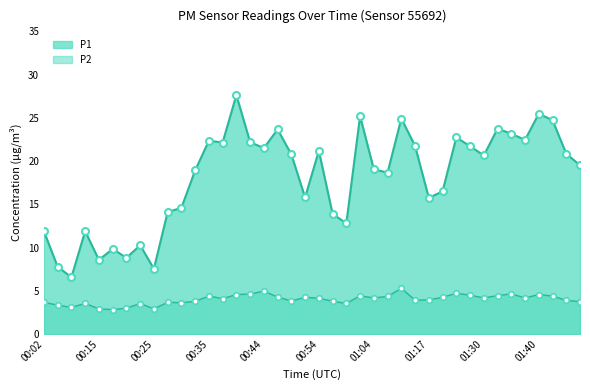

List the labels in order of P2 value, smallest first.

00:18, 00:15, 00:25, 00:20, 00:07, 00:04, 00:23, 00:09, 00:59, 00:30, 00:02, 00:27, 01:48, 00:32, 00:57, 00:49, 01:45, 01:15, 01:17, 00:37, 00:54, 01:04, 01:30, 01:38, 00:52, 01:20, 00:47, 01:09, 00:35, 01:43, 01:01, 01:33, 01:28, 00:40, 01:40, 00:42, 01:35, 01:23, 00:44, 01:12